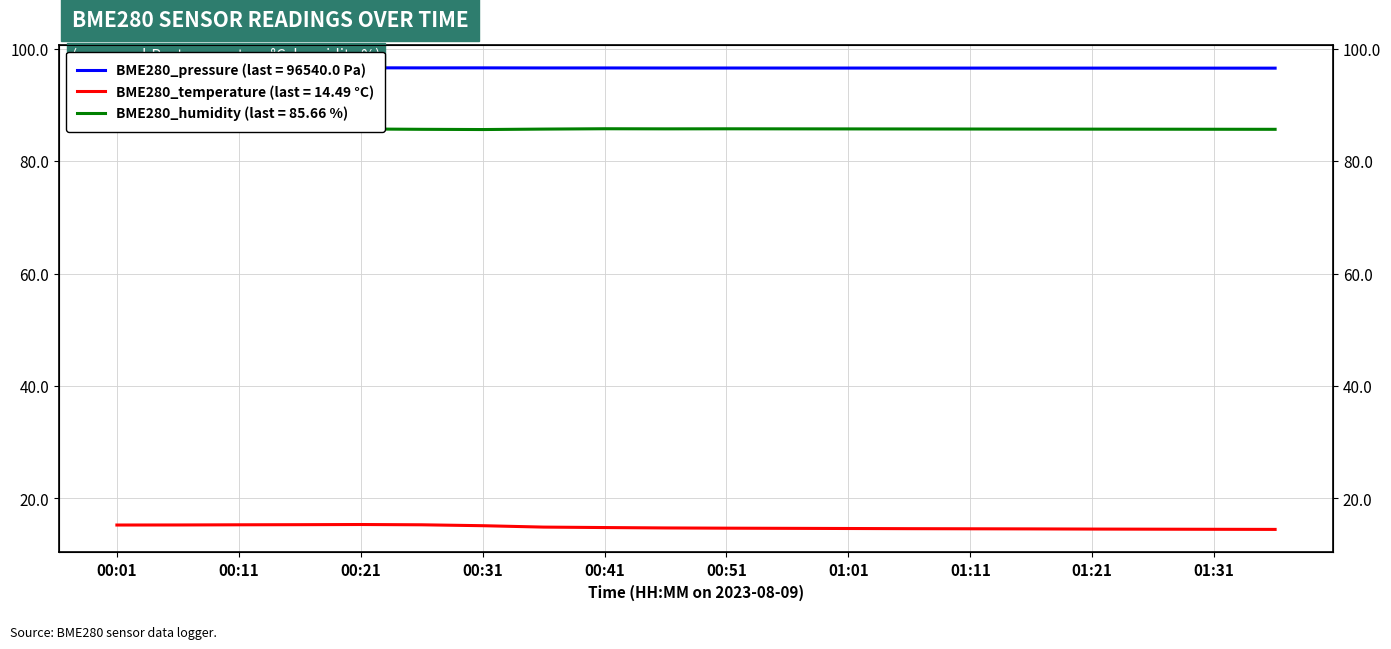

Reading right to left, what are all the values shown in this chart?

BME280_pressure: 96.5	96.5	96.5	96.5	96.5	96.6	96.6	96.6	96.6	96.6	96.6	96.6	96.6	96.6	96.6	96.6	96.6	96.6	96.6	96.6
BME280_temperature: 14.5	14.5	14.5	14.6	14.6	14.6	14.6	14.7	14.7	14.7	14.8	14.8	14.9	15.2	15.3	15.4	15.3	15.3	15.3	15.3
BME280_humidity: 85.7	85.7	85.7	85.7	85.7	85.7	85.7	85.7	85.7	85.8	85.7	85.8	85.7	85.6	85.7	85.7	85.8	85.8	85.8	85.8